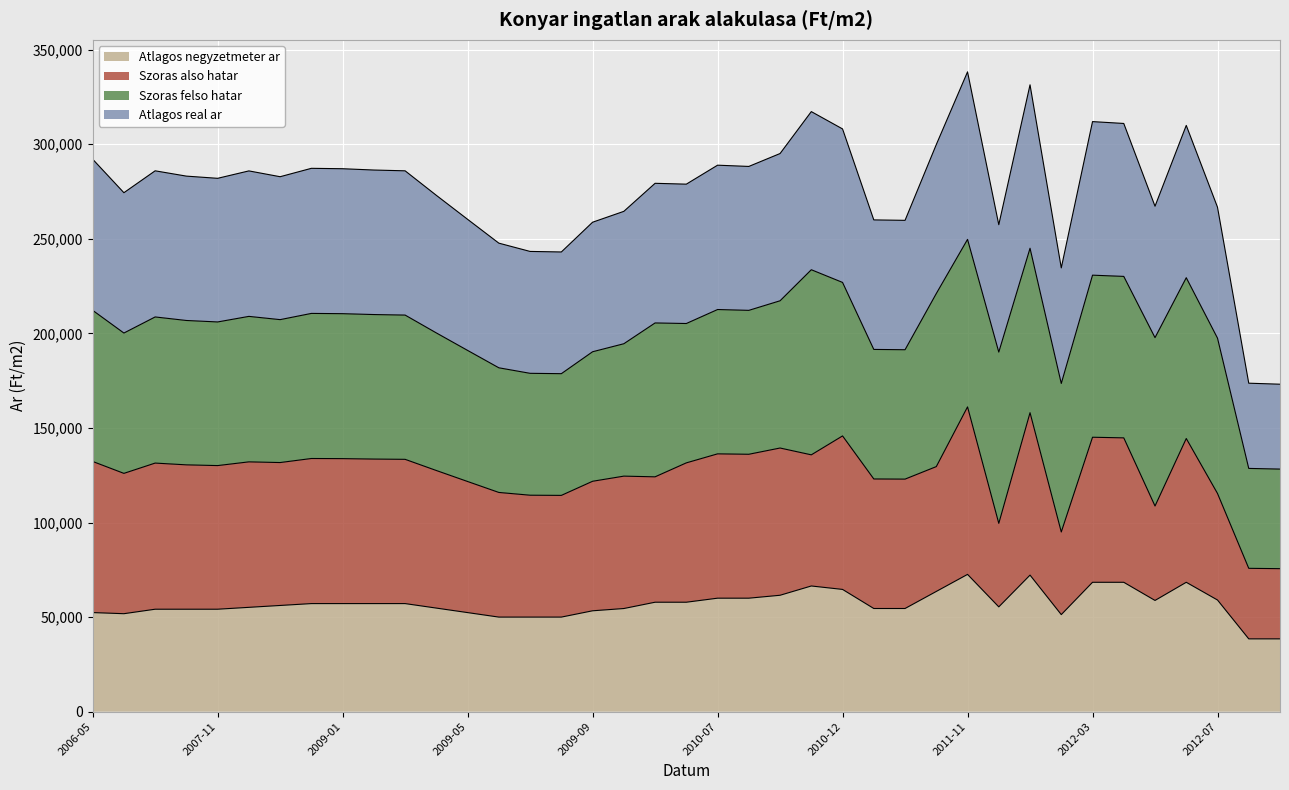

What is the total value across all series at 2007-11?

282004